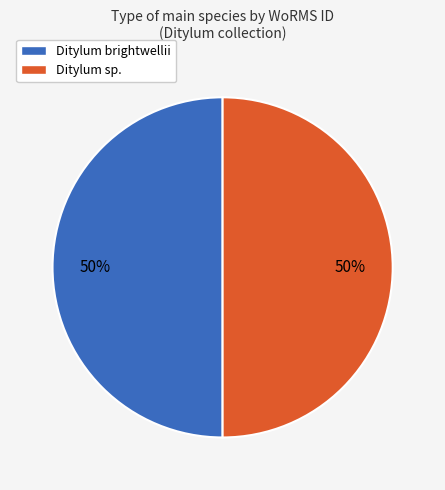

What percentage is the Ditylum brightwellii slice, to the nearest percent?

50%